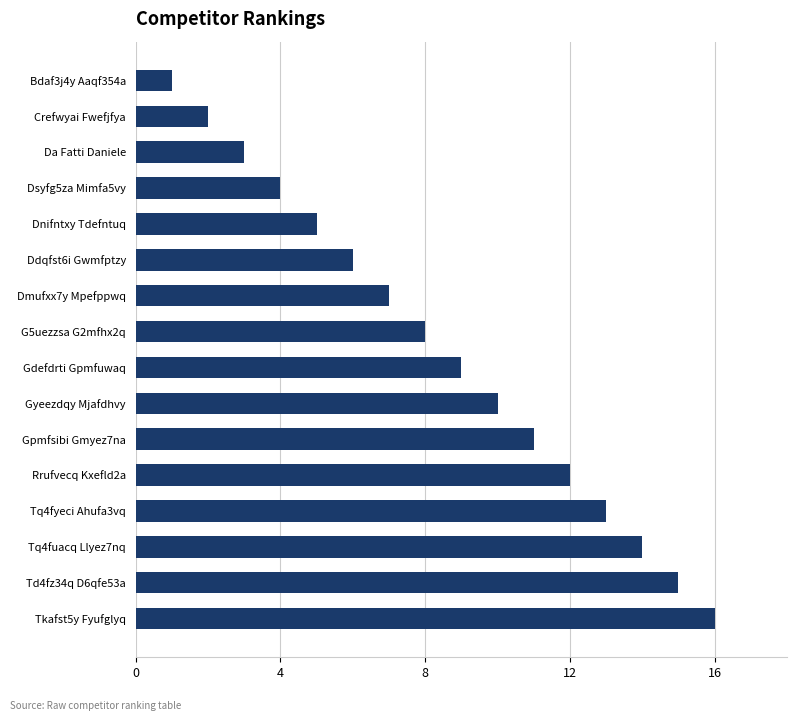

How many data points are less than 9?

8